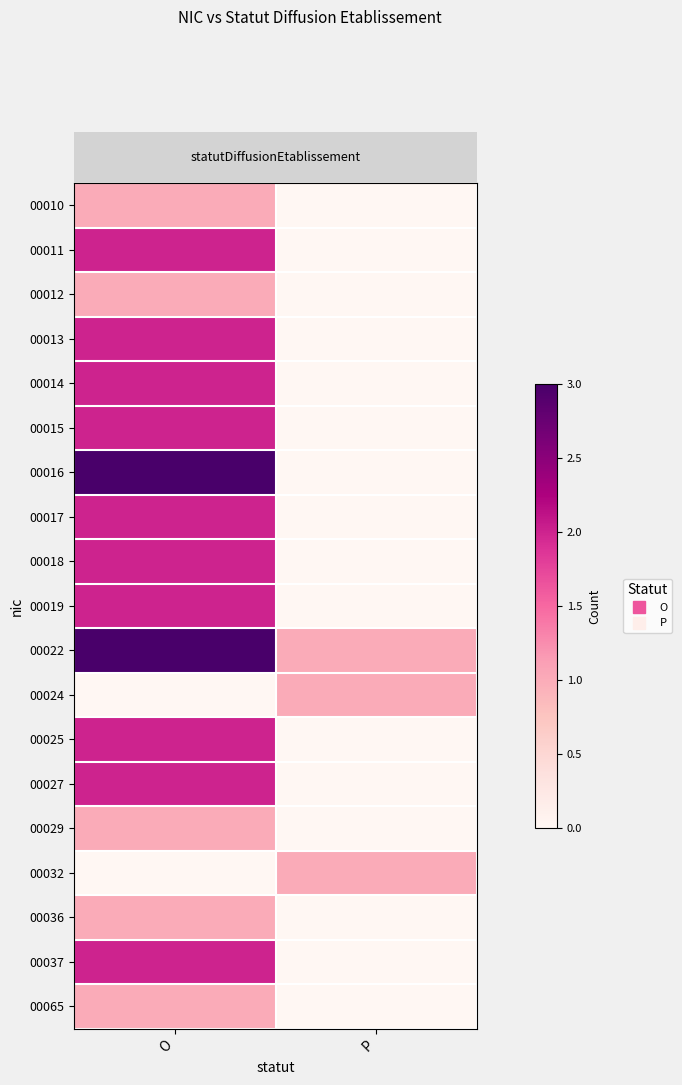

Which has a higher value, O or P?

O